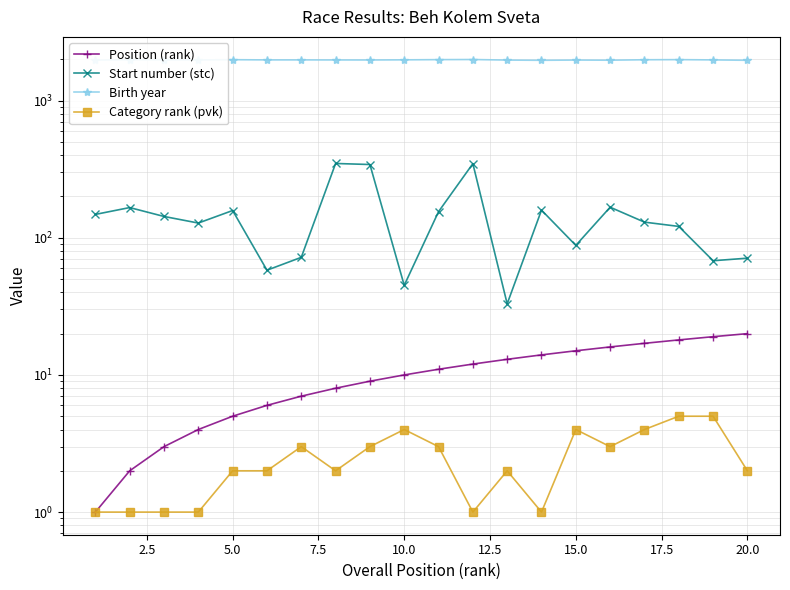

What is the lowest value of the Start number (stc) series?

33